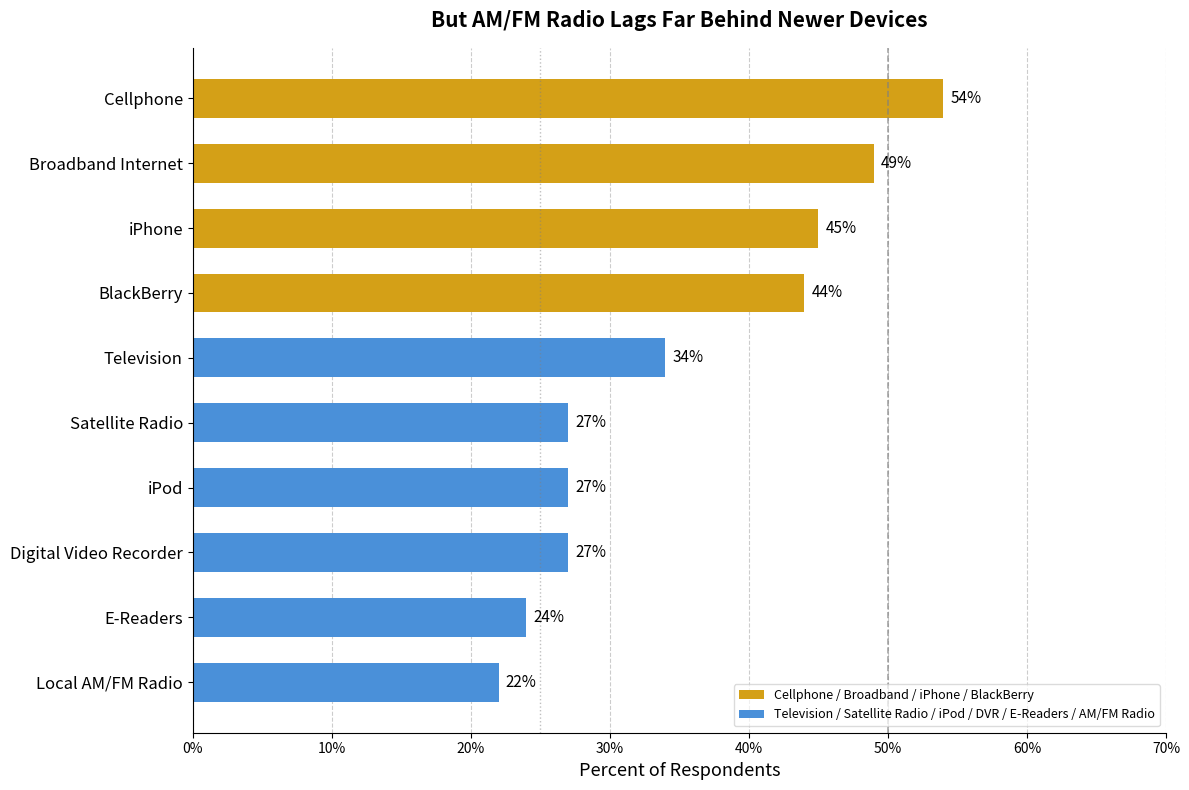

What value does the data have at Local AM/FM Radio?

0.2